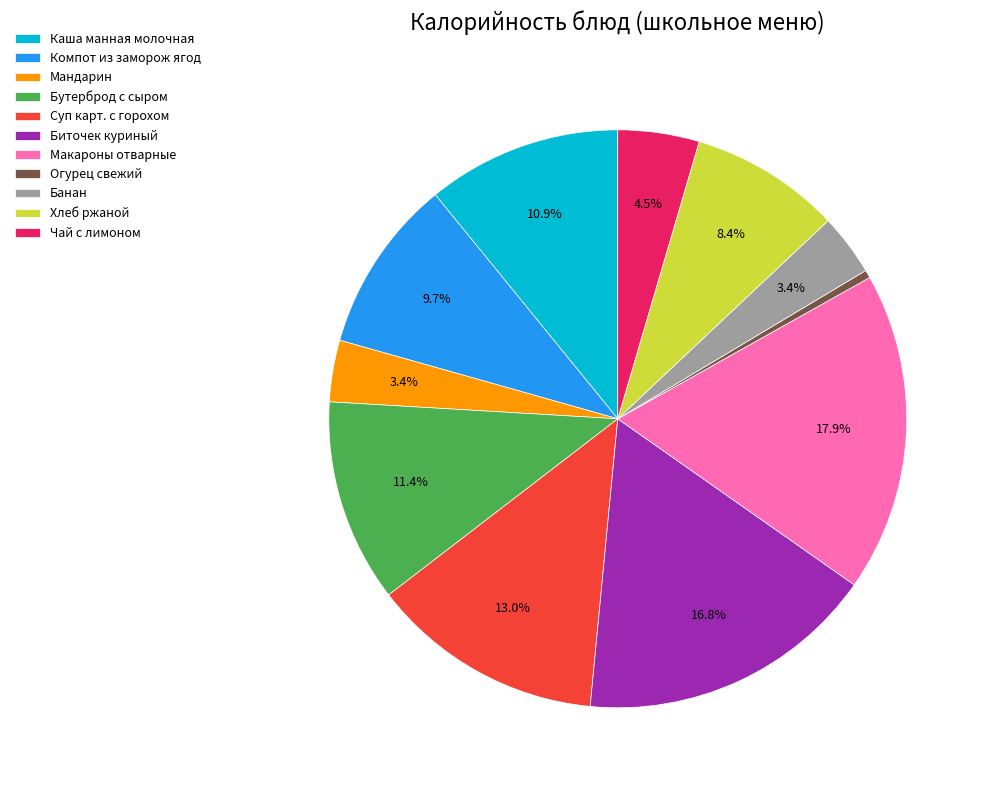

True or false: Каша манная молочная accounts for 11% of the total.

True